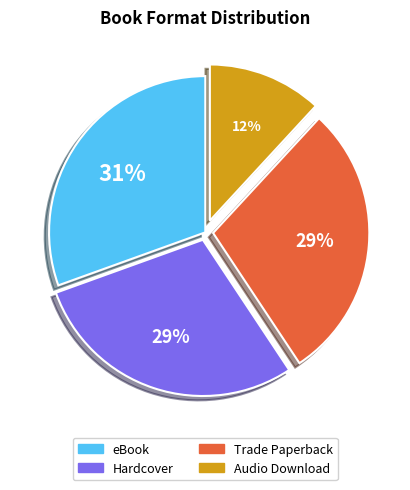

Combined, do Trade Paperback and Hardcover account for over 50%?

Yes